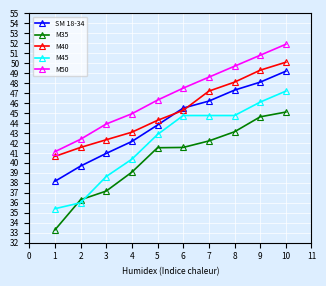

Rank the series by their average value, from lowest to highest.

M35, M45, SM 18-34, M40, M50